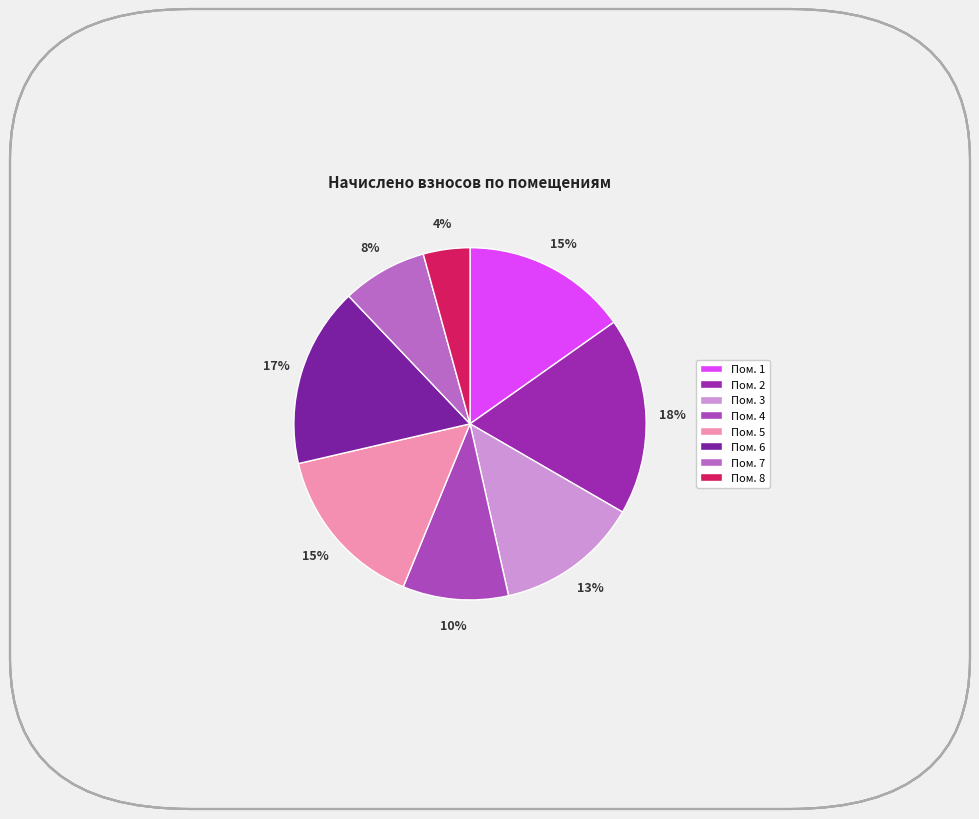

Does any single category account for the majority?

No